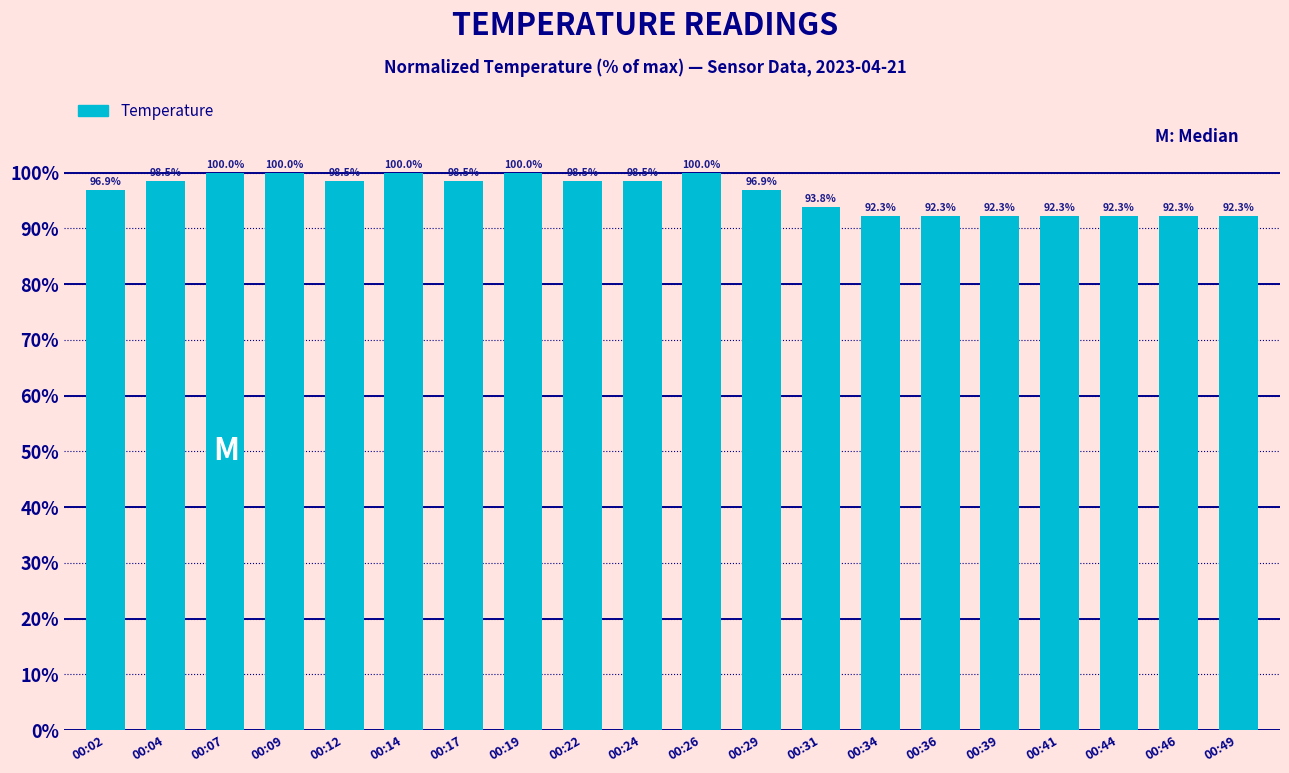

Which has a higher value, 00:29 or 00:39?

00:29